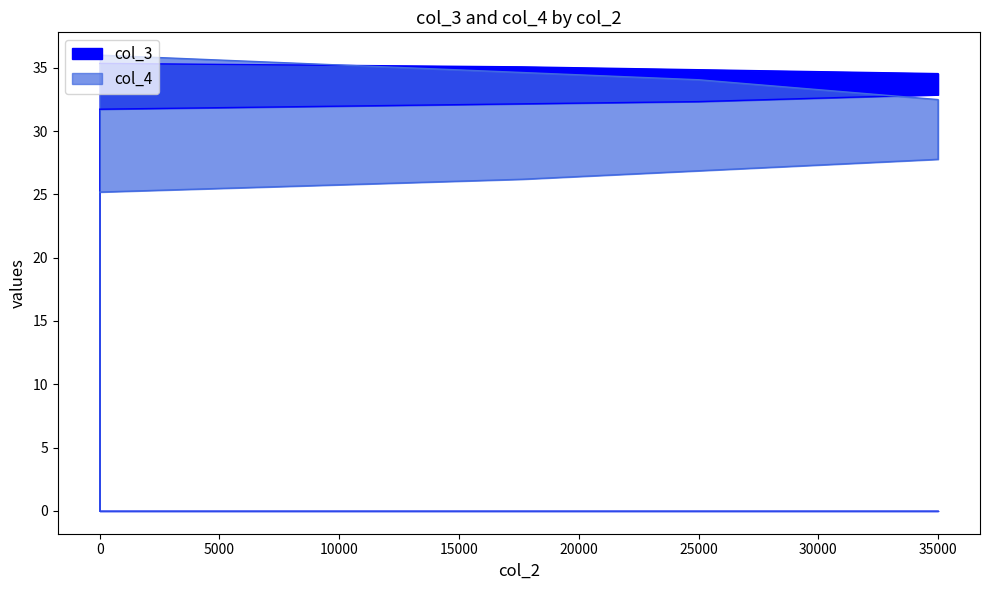

What is the minimum value shown in the chart?

25.2